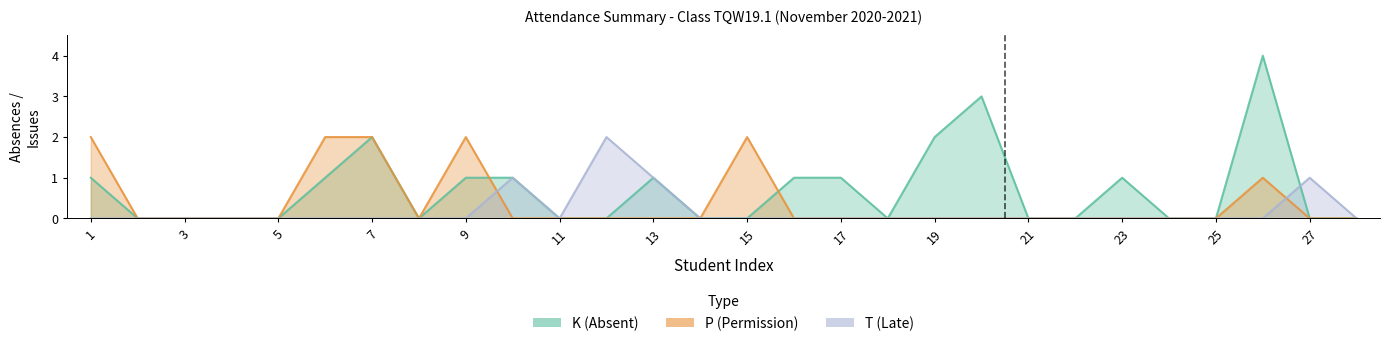

Reading left to right, extract all data points from this chart.

K (Absent): 1=1	2=0	3=0	4=0	5=0	6=1	7=2	8=0	9=1	10=1	11=0	12=0	13=1	14=0	15=0	16=1	17=1	18=0	19=2	20=3	21=0	22=0	23=1	24=0	25=0	26=4	27=0	28=0
P (Permission): 1=2	2=0	3=0	4=0	5=0	6=2	7=2	8=0	9=2	10=0	11=0	12=0	13=0	14=0	15=2	16=0	17=0	18=0	19=0	20=0	21=0	22=0	23=0	24=0	25=0	26=1	27=0	28=0
T (Late): 1=0	2=0	3=0	4=0	5=0	6=0	7=0	8=0	9=0	10=1	11=0	12=2	13=1	14=0	15=0	16=0	17=0	18=0	19=0	20=0	21=0	22=0	23=0	24=0	25=0	26=0	27=1	28=0